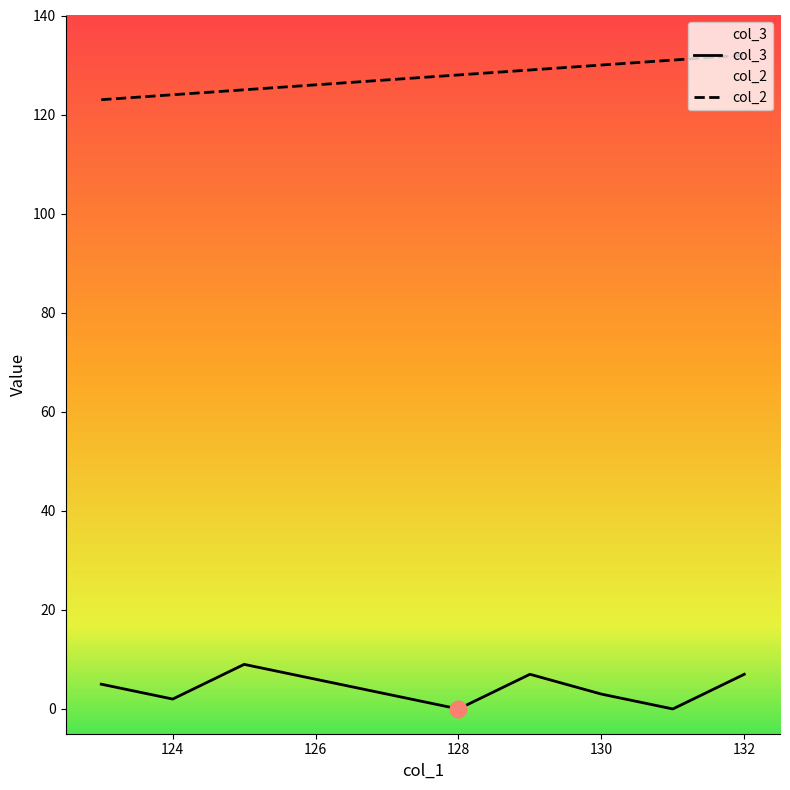

The value of col_2 at 128 is 217. True or false?

False